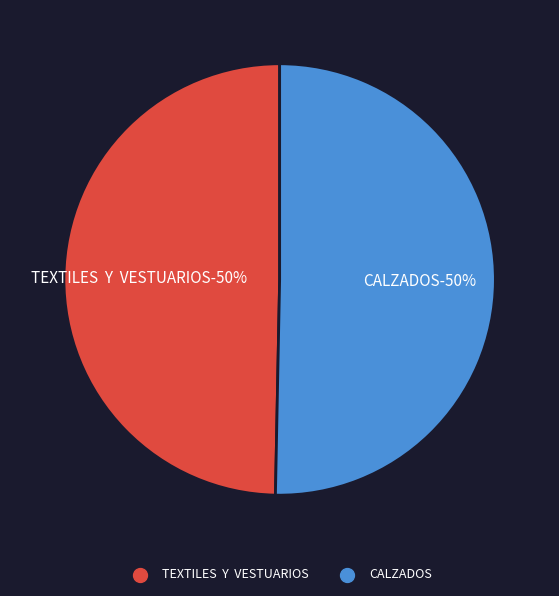

Which slice is the largest?

CALZADOS